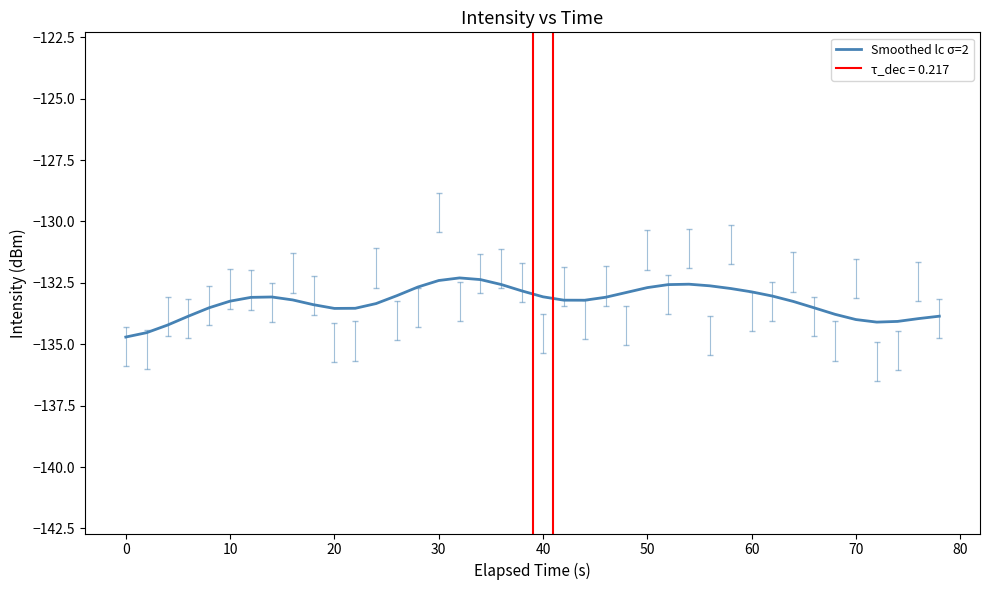

Reading left to right, transcribe all the data shown in this chart.

-134.7	-134.5	-134.2	-133.9	-133.5	-133.2	-133.1	-133.1	-133.2	-133.4	-133.5	-133.5	-133.3	-133.0	-132.7	-132.4	-132.3	-132.4	-132.6	-132.8	-133.1	-133.2	-133.2	-133.1	-132.9	-132.7	-132.6	-132.6	-132.6	-132.7	-132.9	-133.0	-133.3	-133.5	-133.8	-134.0	-134.1	-134.1	-134.0	-133.9